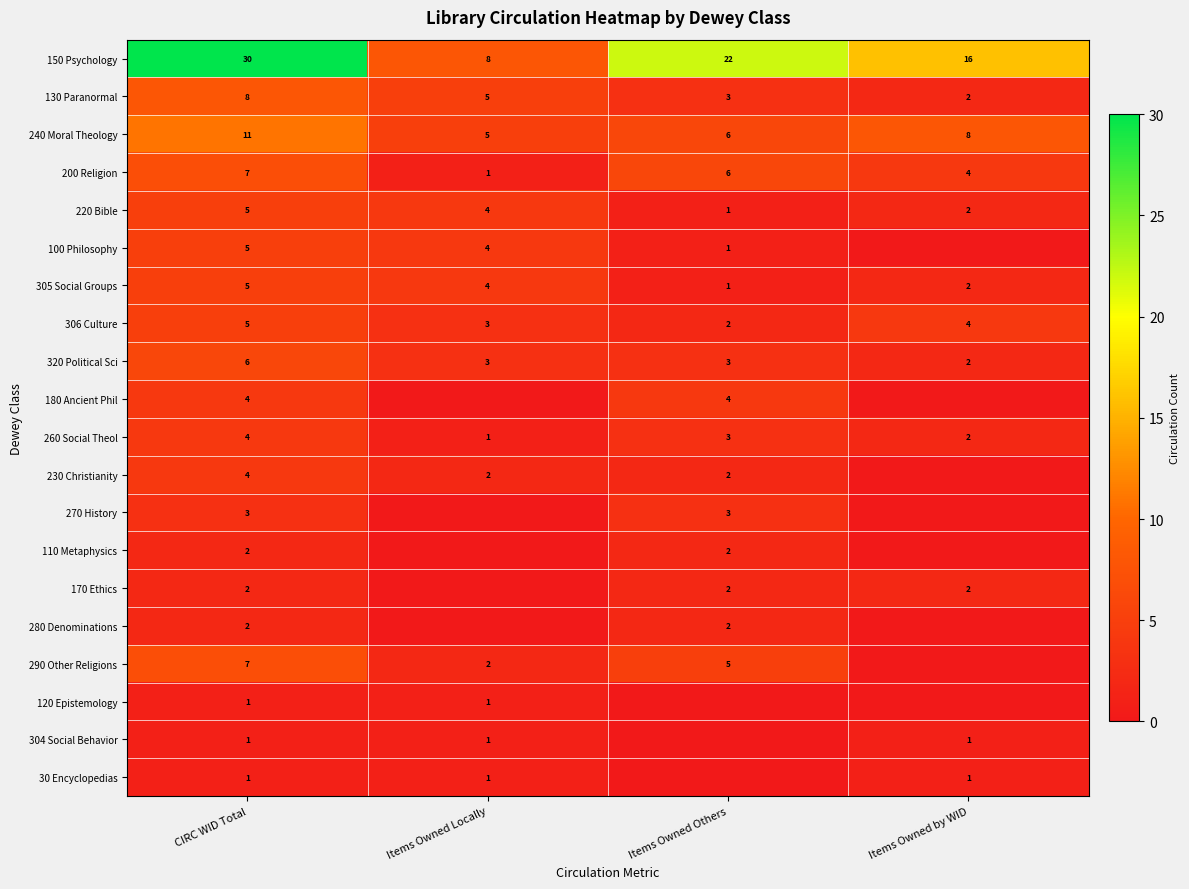

Read the 220 Bible value at CIRC WID Total.

5